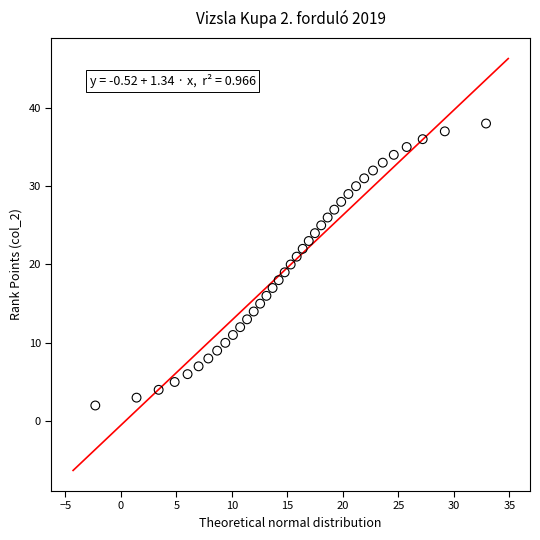

What is the range of Y values (max minus min)?

36